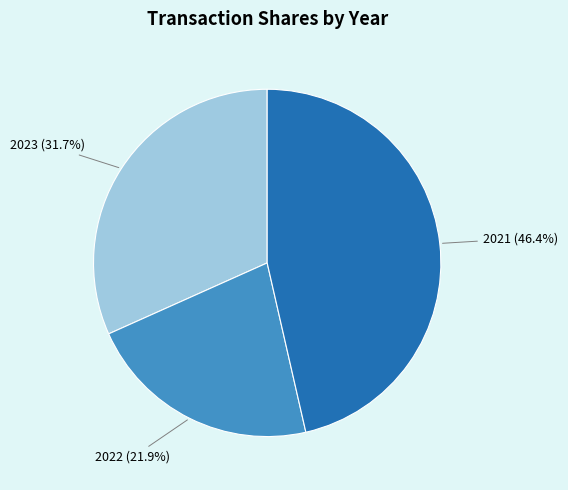

What is the smallest slice in the pie chart?

2022